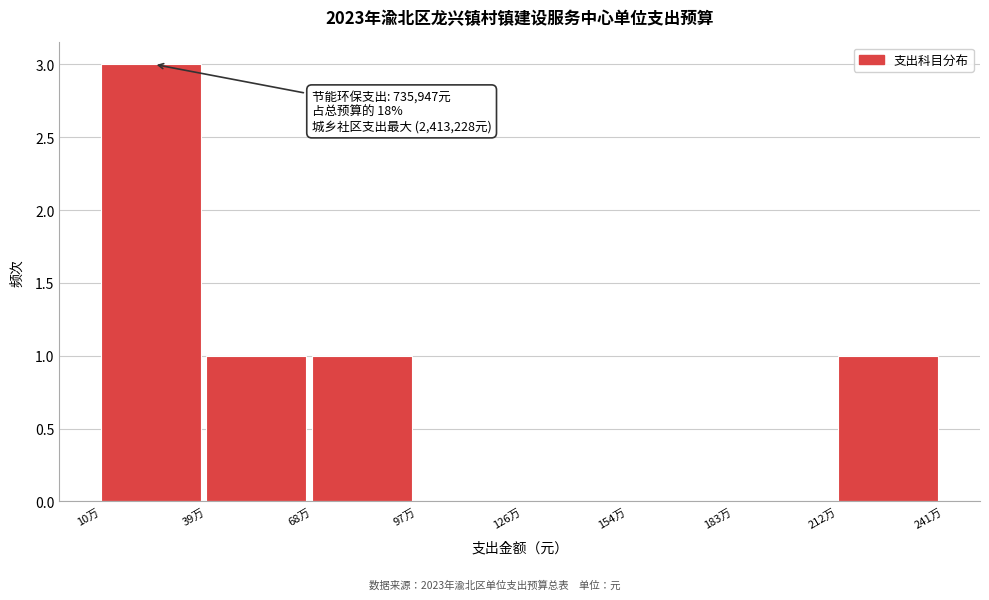

Reading right to left, list all the values displayed in this chart.

212万=1	183万=0	154万=0	126万=0	97万=0	68万=1	39万=1	10万=3